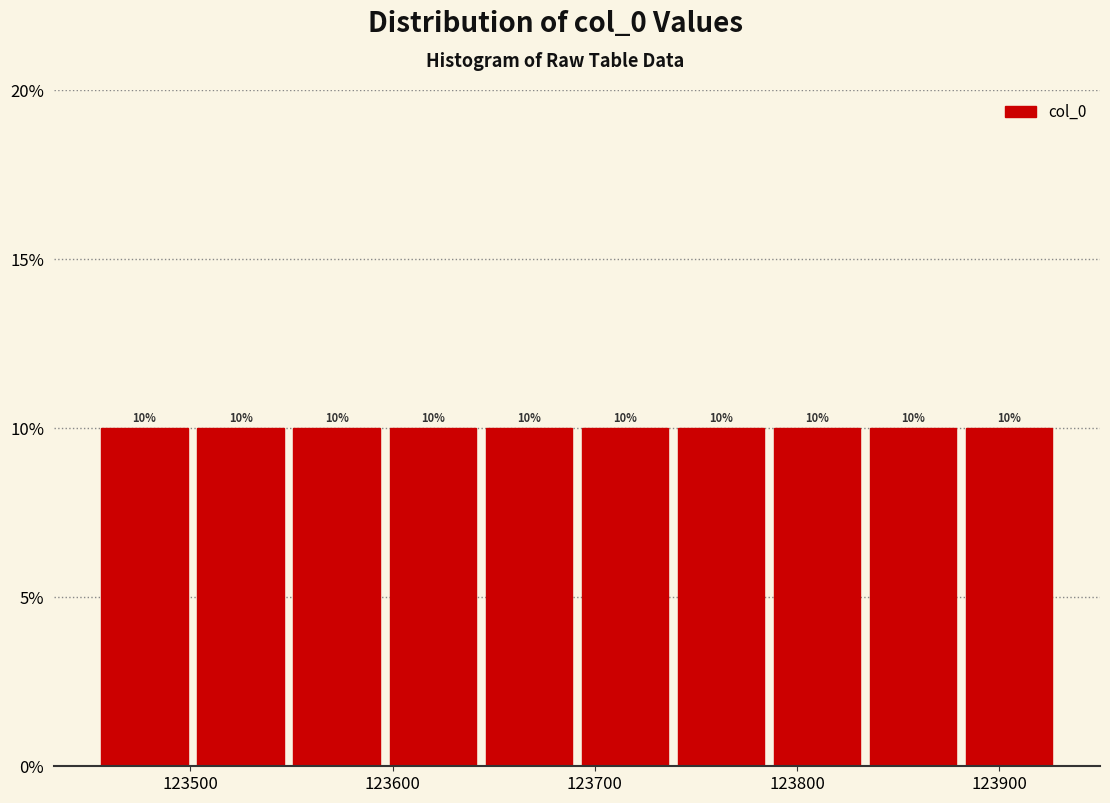

Reading left to right, transcribe this chart: for each bar, give the range it covers on the x-axis and its height. The bar edges are not printed on the chart, so give them approximately, as read against the axis.

123460 to 123500: 10
123500 to 123550: 10
123550 to 123600: 10
123600 to 123650: 10
123650 to 123690: 10
123690 to 123740: 10
123740 to 123790: 10
123790 to 123840: 10
123840 to 123880: 10
123880 to 123930: 10